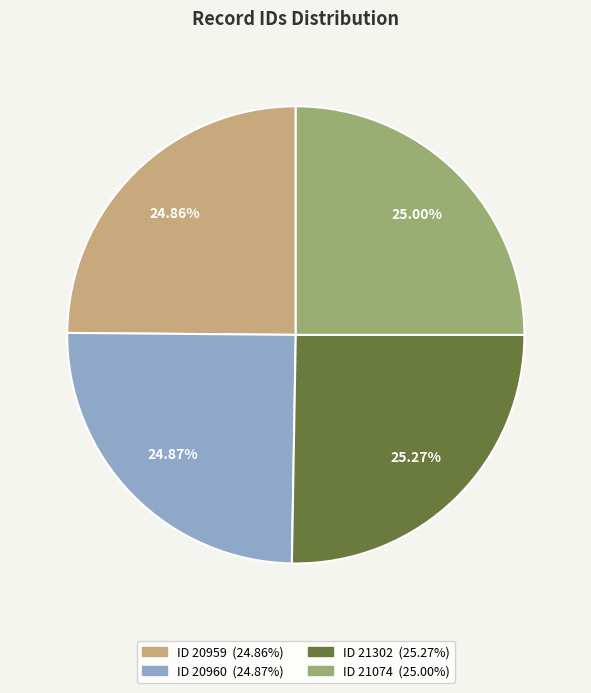

Count the number of slices in the pie.

4